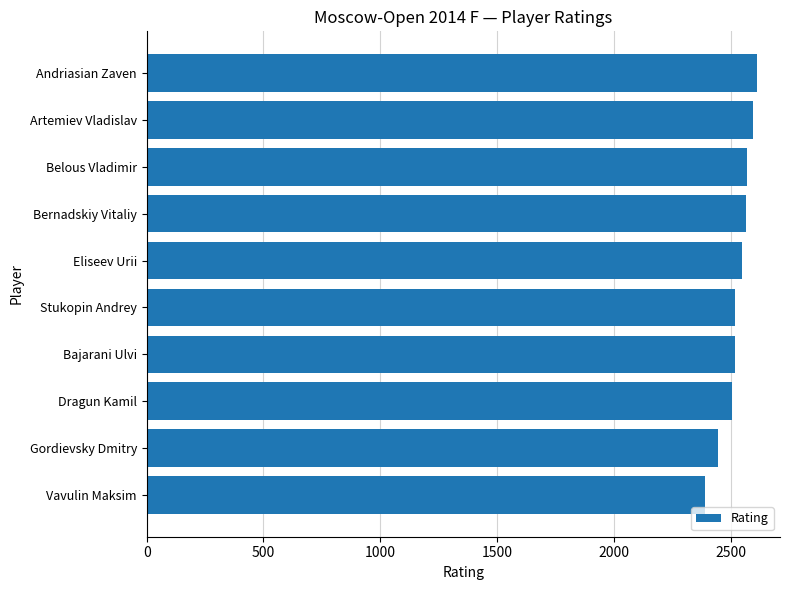

Does the chart contain any negative values?

No